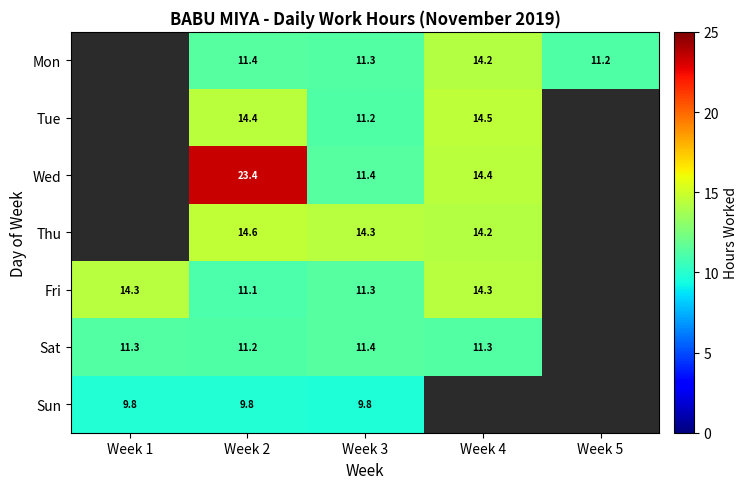

Is the value of Mon at Week 4 greater than the value of Fri at Week 3?

Yes